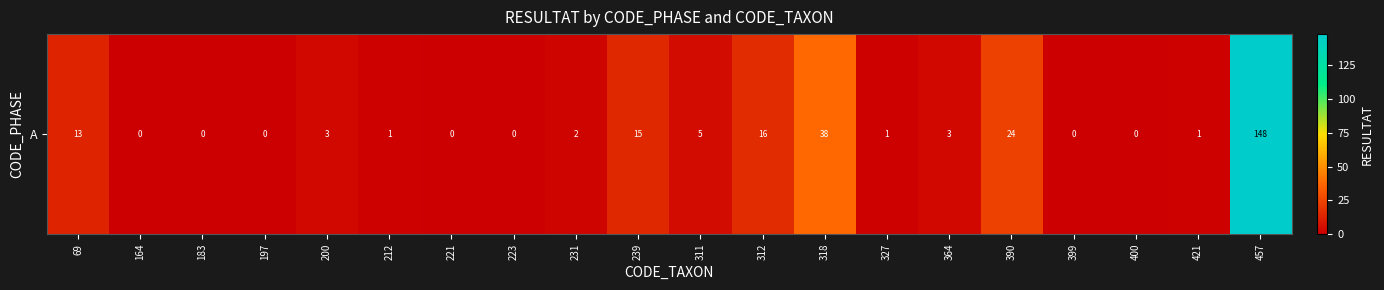

Reading right to left, list all the values displayed in this chart.

457=148	421=1	400=0	399=0	390=24	364=3	327=1	318=38	312=16	311=5	239=15	231=2	223=0	221=0	212=1	200=3	197=0	183=0	164=0	69=13